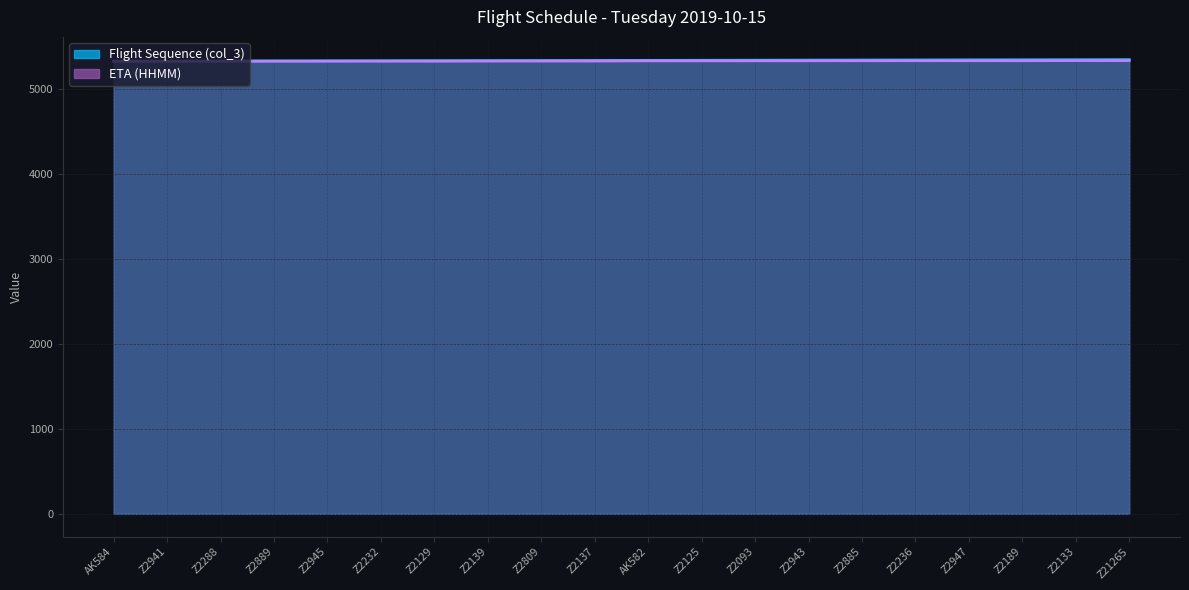

Which category has the highest value in the Flight Sequence series?

Z21265